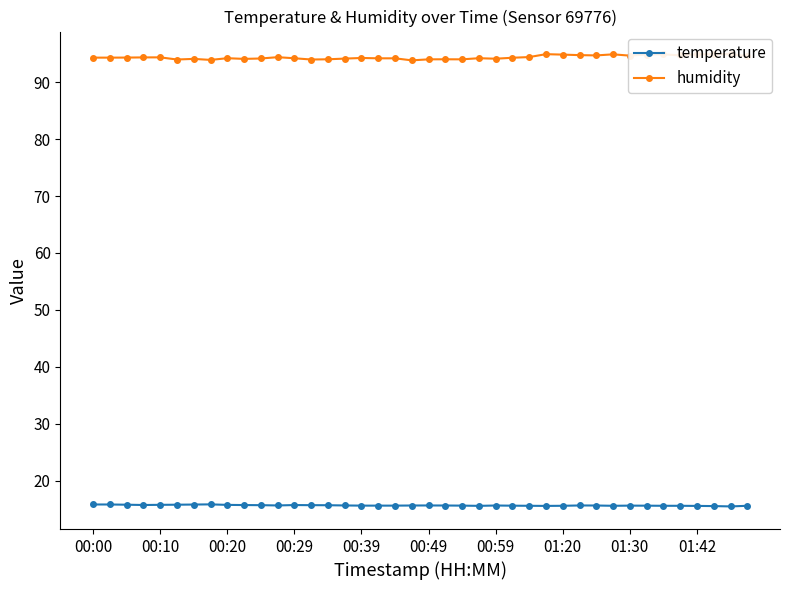

What is the sum of all temperature values?

625.2